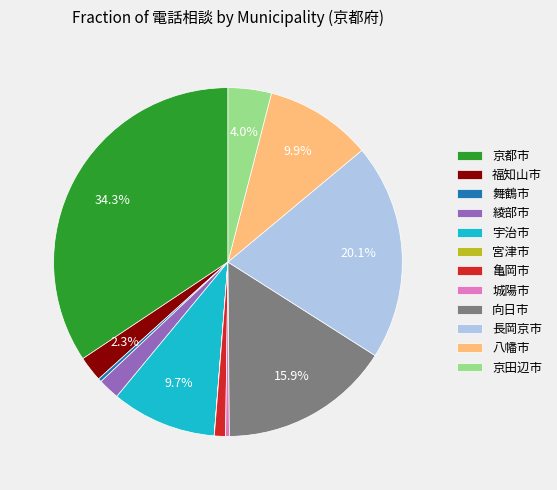

To the nearest percent, what is the average slice percentage?

8%